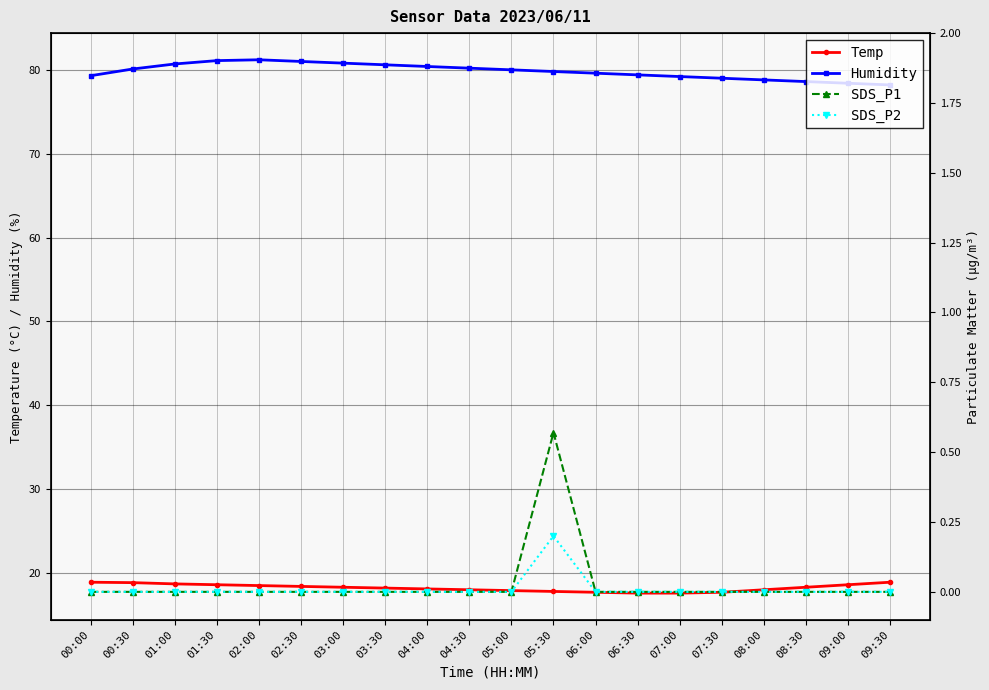

How many categories are shown in the chart?

20